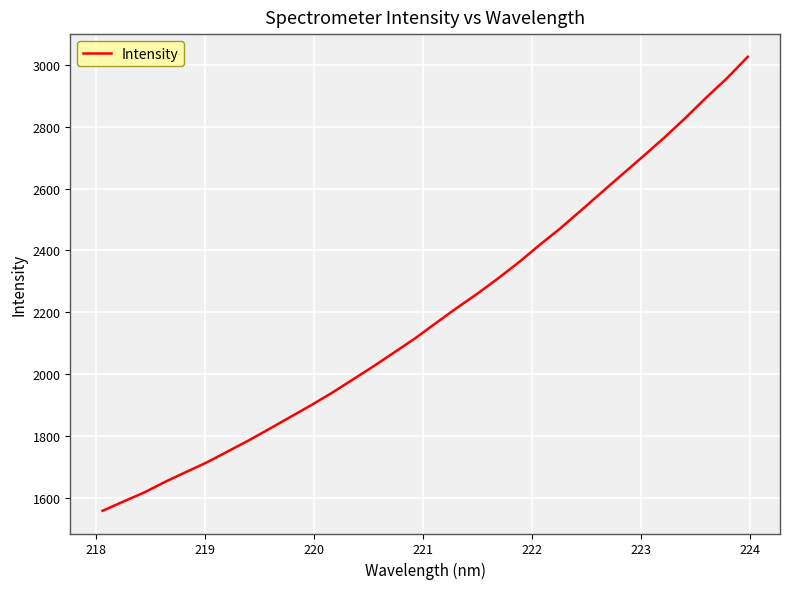

What is the maximum value shown in the chart?

3025.8